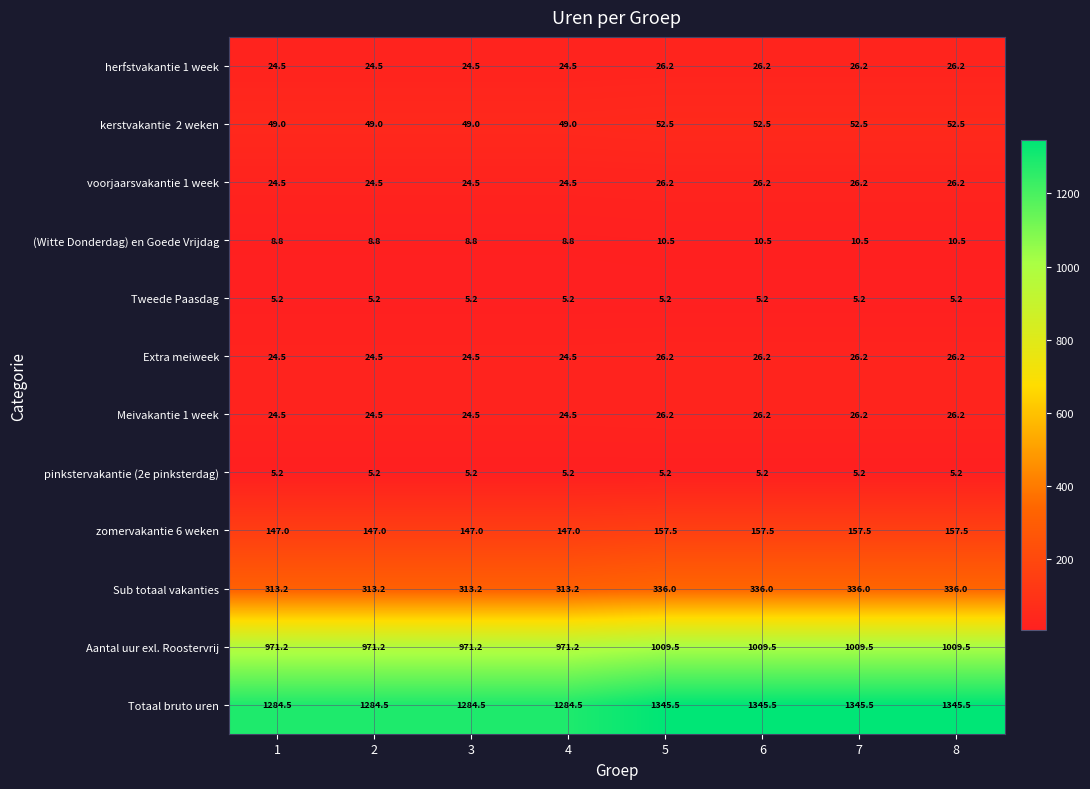

Which series has the largest range (max minus min)?

Totaal bruto uren